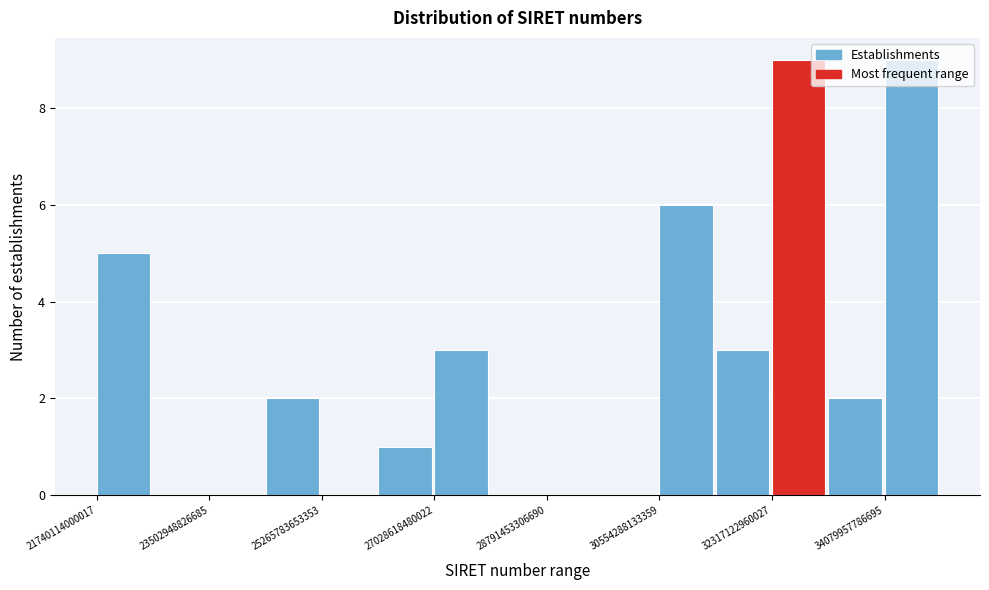

Reading left to right, transcribe this chart: for each bar, give the range it covers on the x-axis and its height. Neither the bar edges nor the heights are printed on the chart, so give them approximately, as read against the axes.

21800000000000 to 22600000000000: 5
22600000000000 to 23600000000000: 0
23600000000000 to 24400000000000: 0
24400000000000 to 25200000000000: 2
25200000000000 to 26200000000000: 0
26200000000000 to 27000000000000: 1
27000000000000 to 28000000000000: 3
28000000000000 to 28800000000000: 0
28800000000000 to 29600000000000: 0
29600000000000 to 30600000000000: 0
30600000000000 to 31400000000000: 6
31400000000000 to 32400000000000: 3
32400000000000 to 33200000000000: 9
33200000000000 to 34000000000000: 2
34000000000000 to 35000000000000: 9